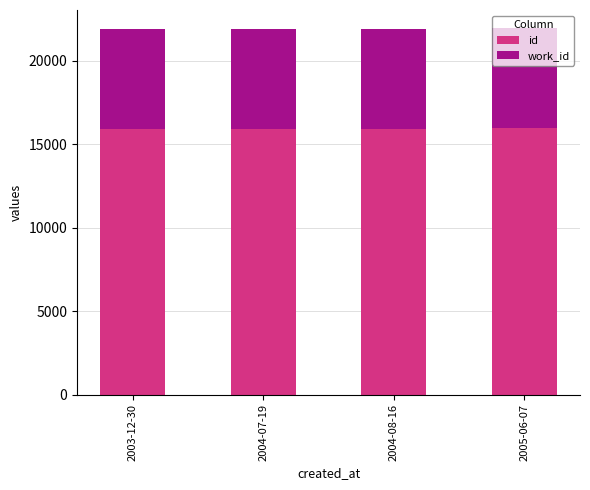

What is the sum of the id values at 2005-06-07 and 2004-07-19?

31887